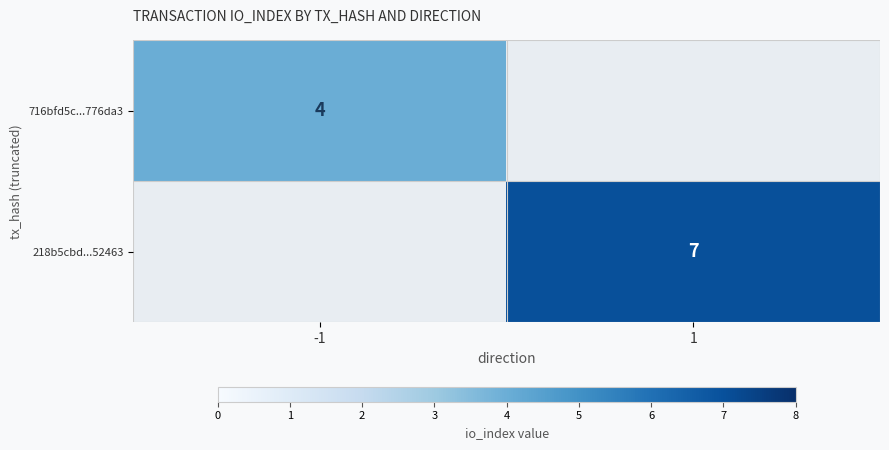

At how many categories does at least one series exceed 5?

1